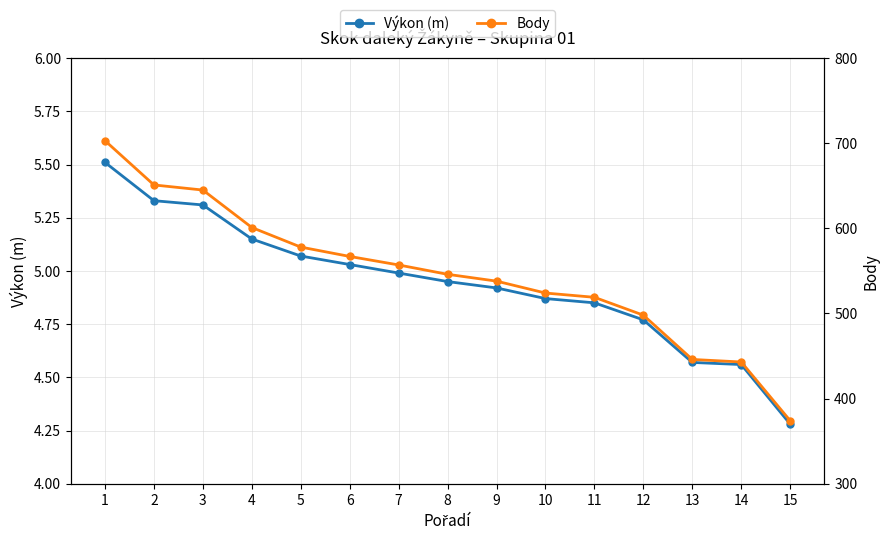

What is the average value of the Výkon (m) series?

4.9